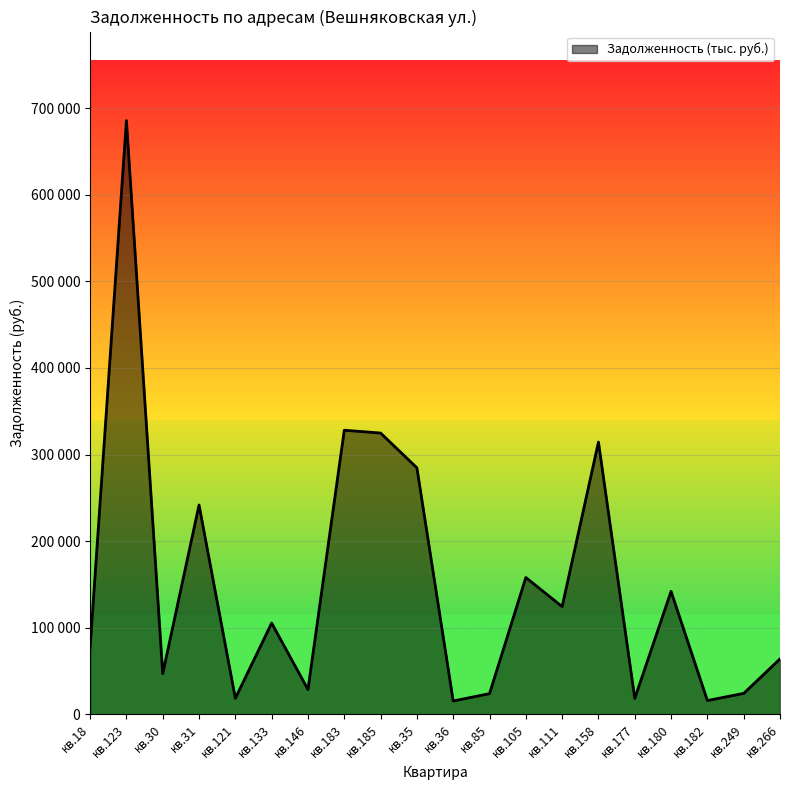

What is the sum of the values at кв.182 and кв.18?

93306.2